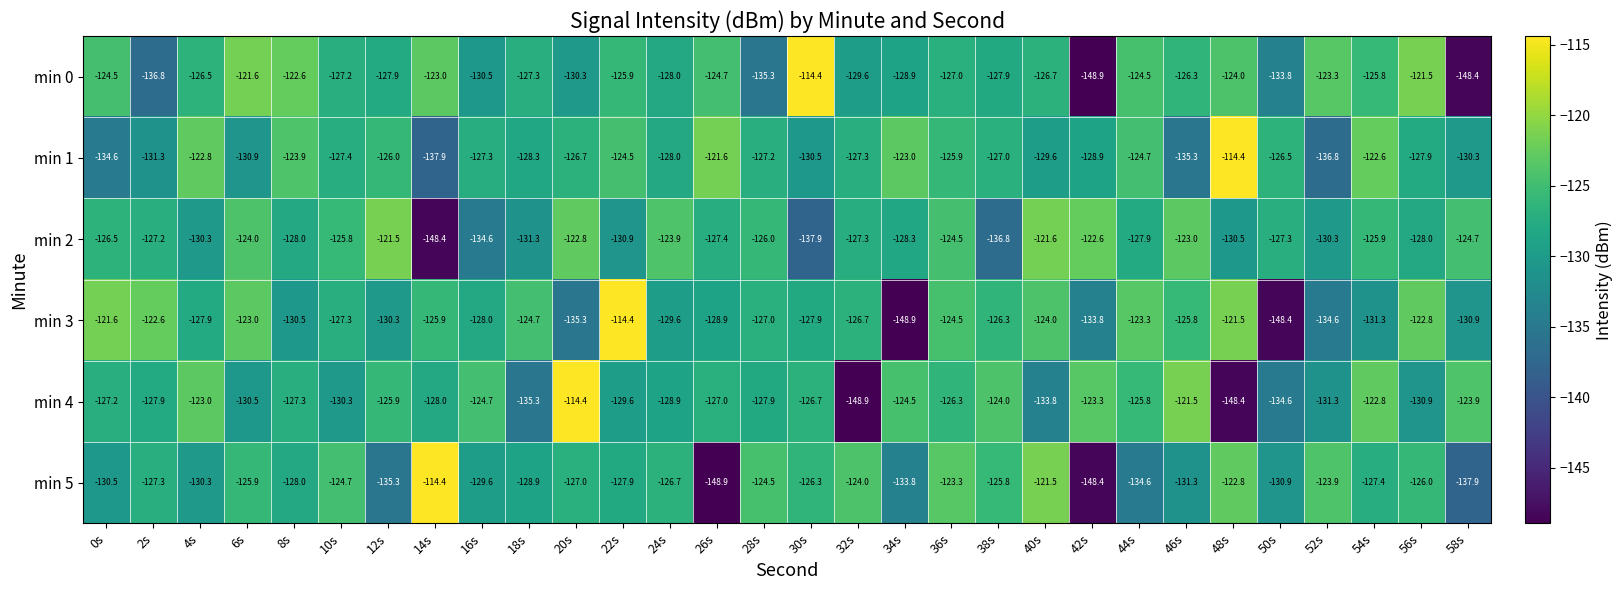

Where does the min 5 series first go above -127?

6s